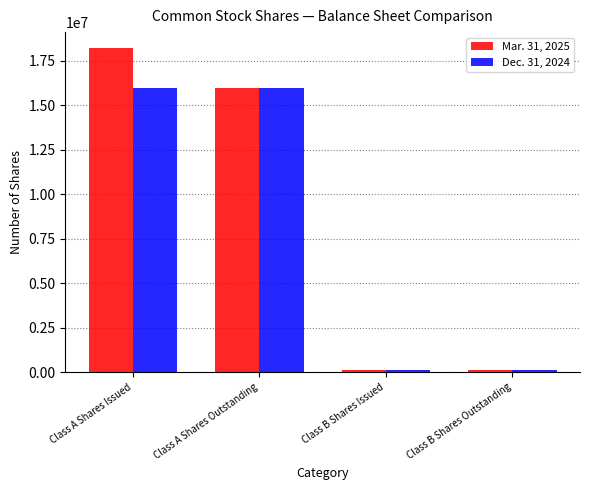

What is the spread (max minus min) of values at Class A Shares Issued?

2247667